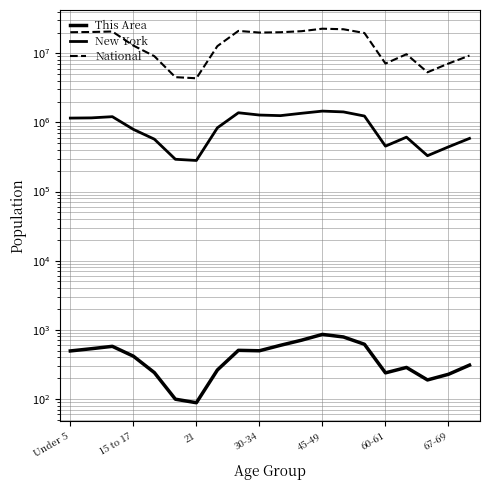

What is the smallest value displayed?

88